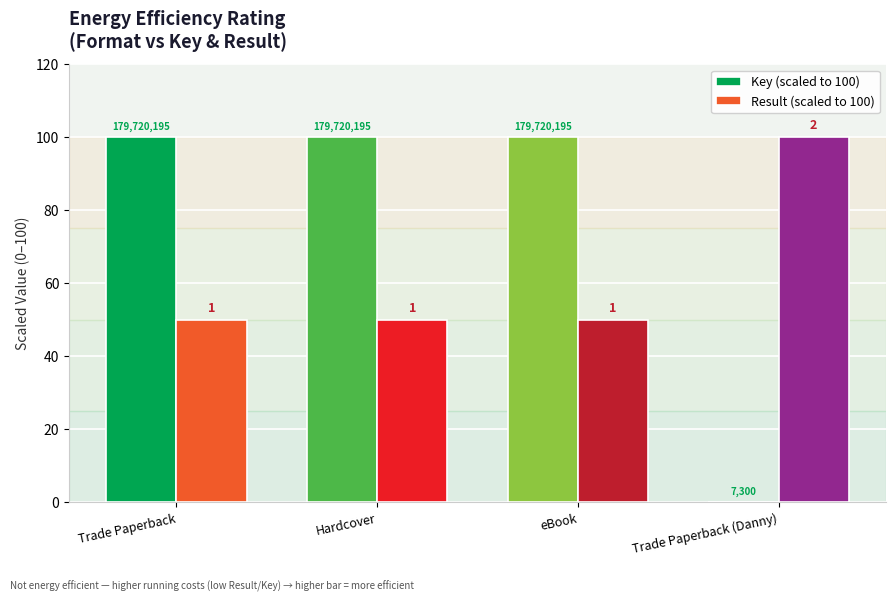

Does the chart contain stacked bars?

No